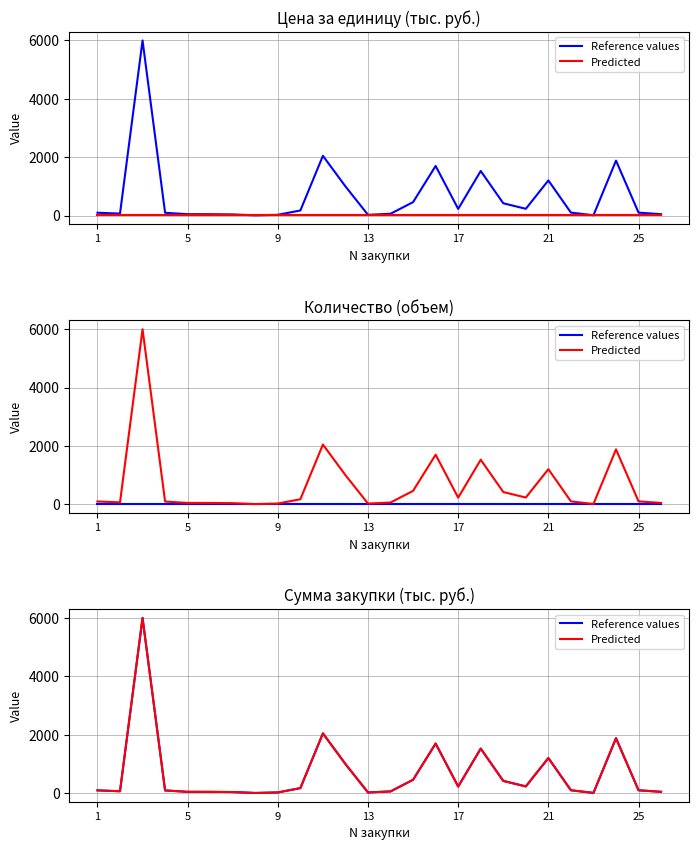

What is the difference between the maximum and second lowest values in the Predicted series?

5992.0